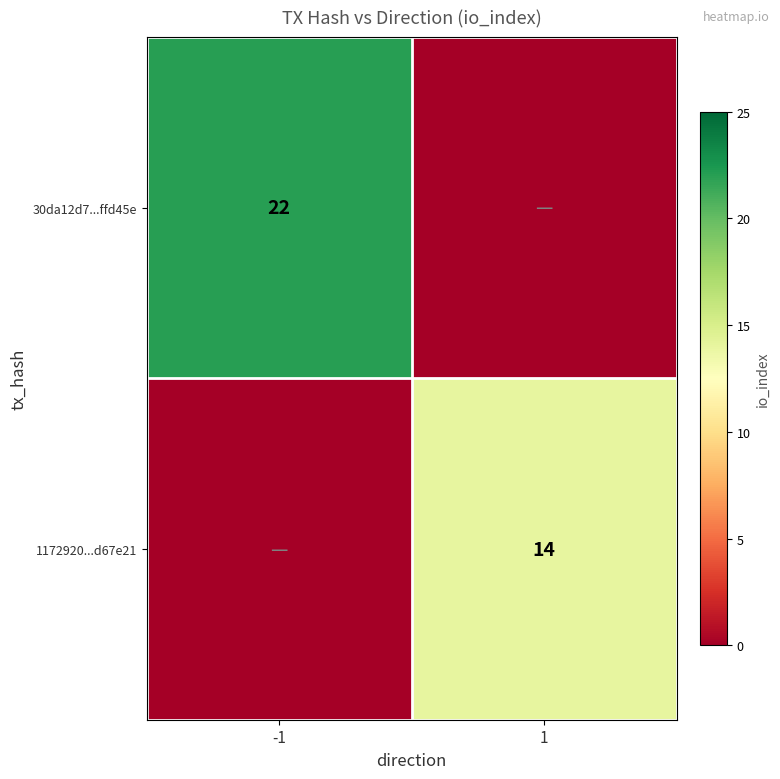

The 1172920...d67e21 series shows 22 at 1. True or false?

False